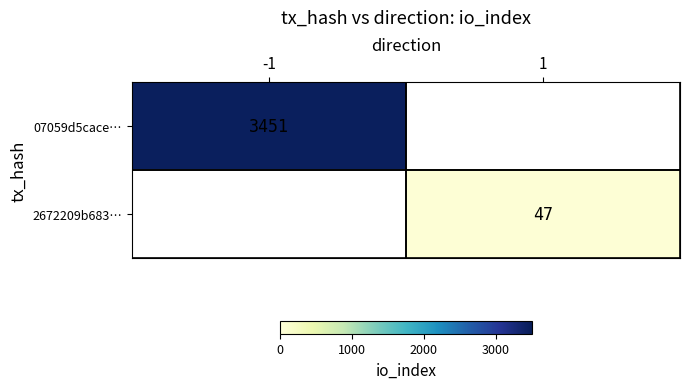

How many positive values does the 2672209b683… series have?

1